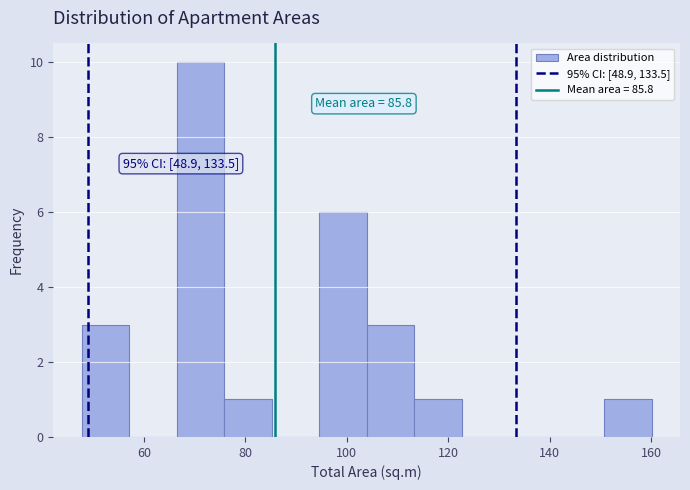

Over which range of the x-axis is the bar tallest?

66 to 76